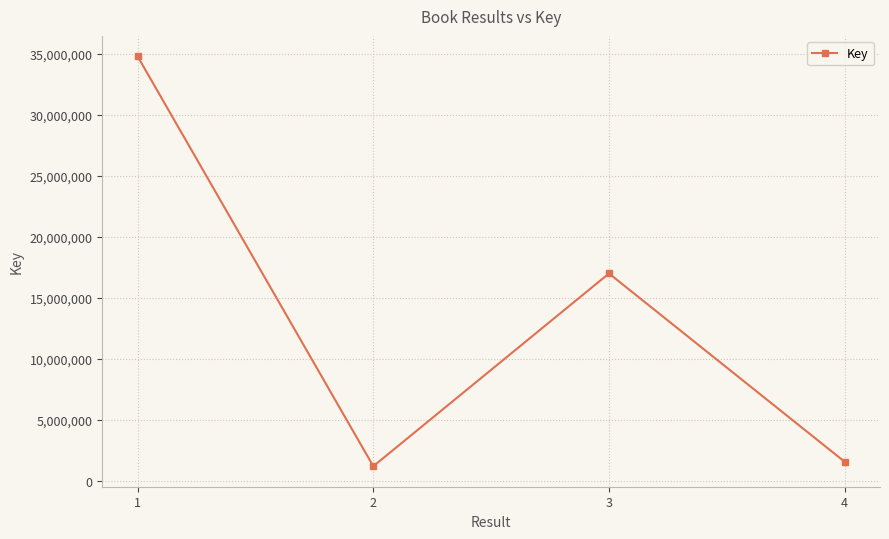

Which has a higher value, 1 or 3?

1